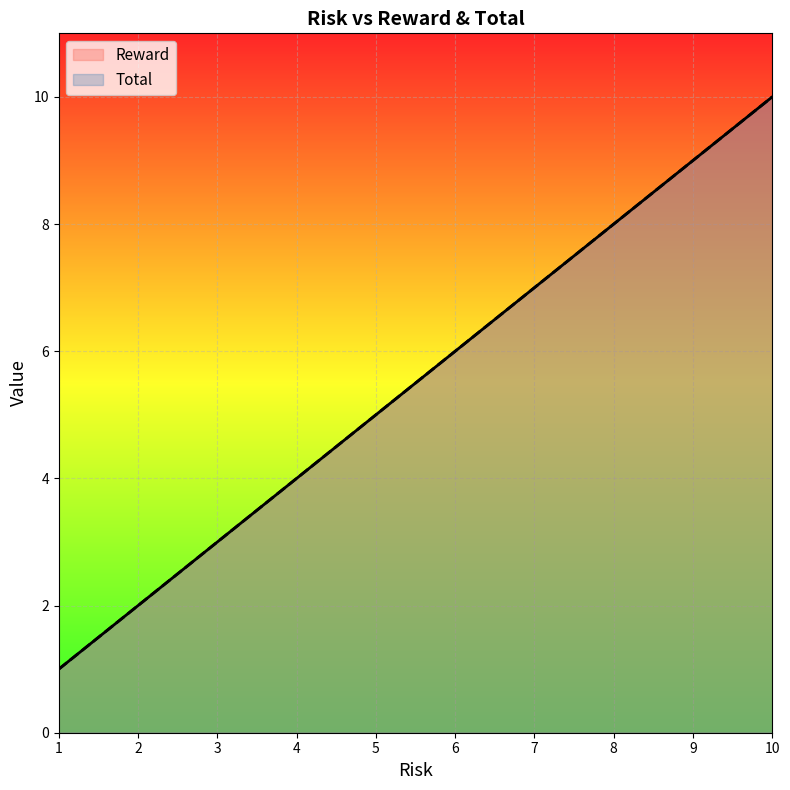

Rank the categories by Total value from highest to lowest.

10, 9, 8, 7, 6, 5, 4, 3, 2, 1